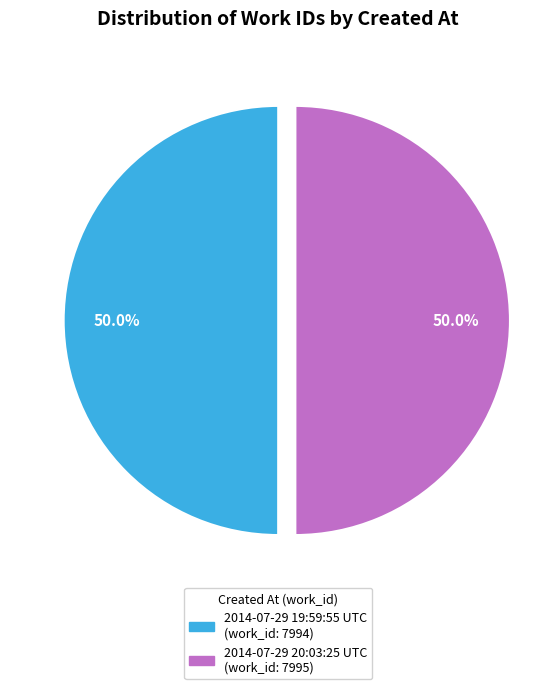

What percentage is NOT represented by 2014-07-29 20:03:25 UTC (work_id: 7995)?

50.0%